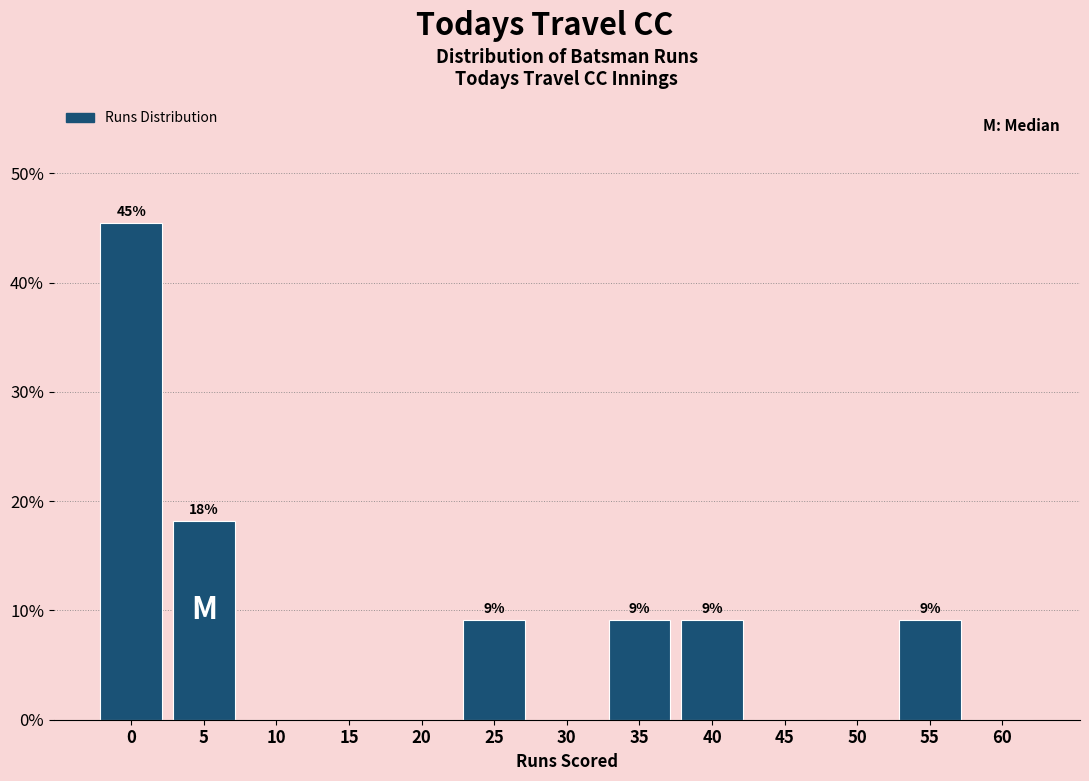

Reading right to left, transcribe all the data shown in this chart.

60=0.0	55=9.1	50=0.0	45=0.0	40=9.1	35=9.1	30=0.0	25=9.1	20=0.0	15=0.0	10=0.0	5=18.2	0=45.5